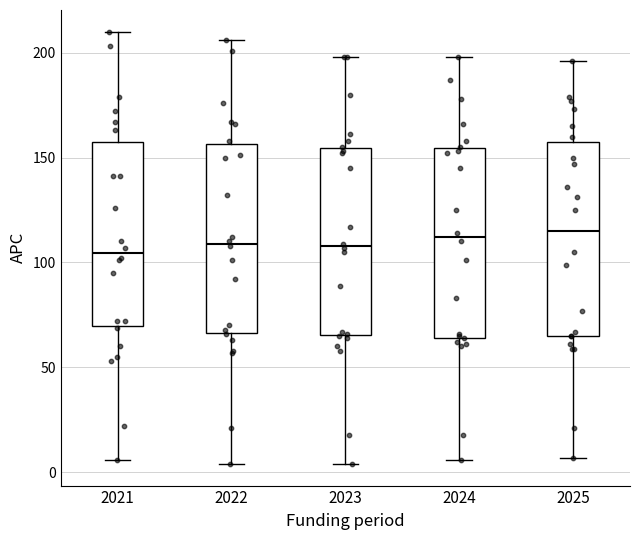

Reading left to right, read every box against the y-axis: the position of its median line, the range the box covers, and the ends of its whiskers. The values are not printed on the chart, so give them approximately, as read against the axis.

2021: median 105, box 70 to 160, whiskers 5 to 210
2022: median 110, box 65 to 155, whiskers 5 to 205
2023: median 110, box 65 to 155, whiskers 5 to 200
2024: median 110, box 65 to 155, whiskers 5 to 200
2025: median 115, box 65 to 160, whiskers 5 to 195